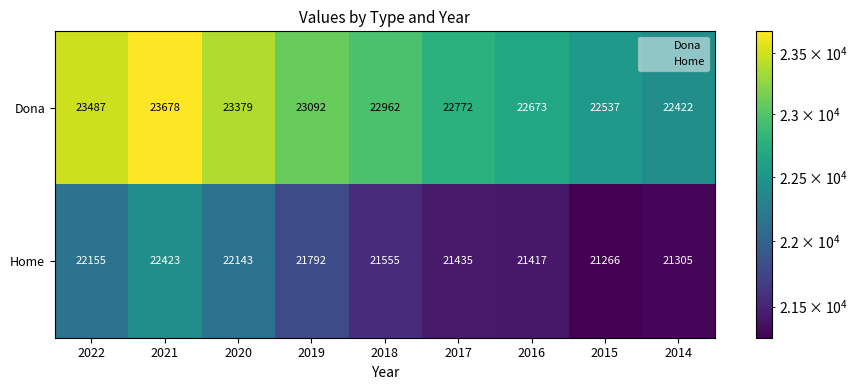

At how many categories does at least one series exceed 22709?

6